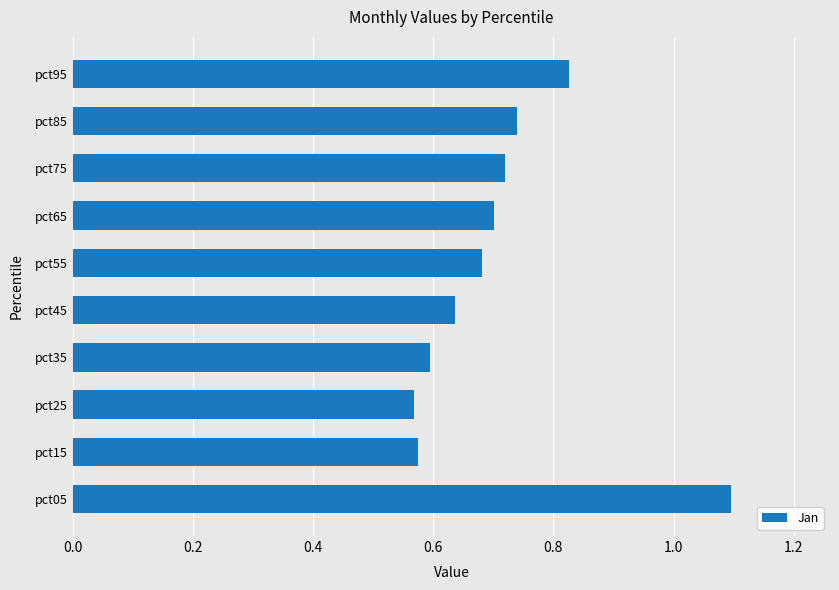

What is the change in value from pct15 to pct65?

+0.1